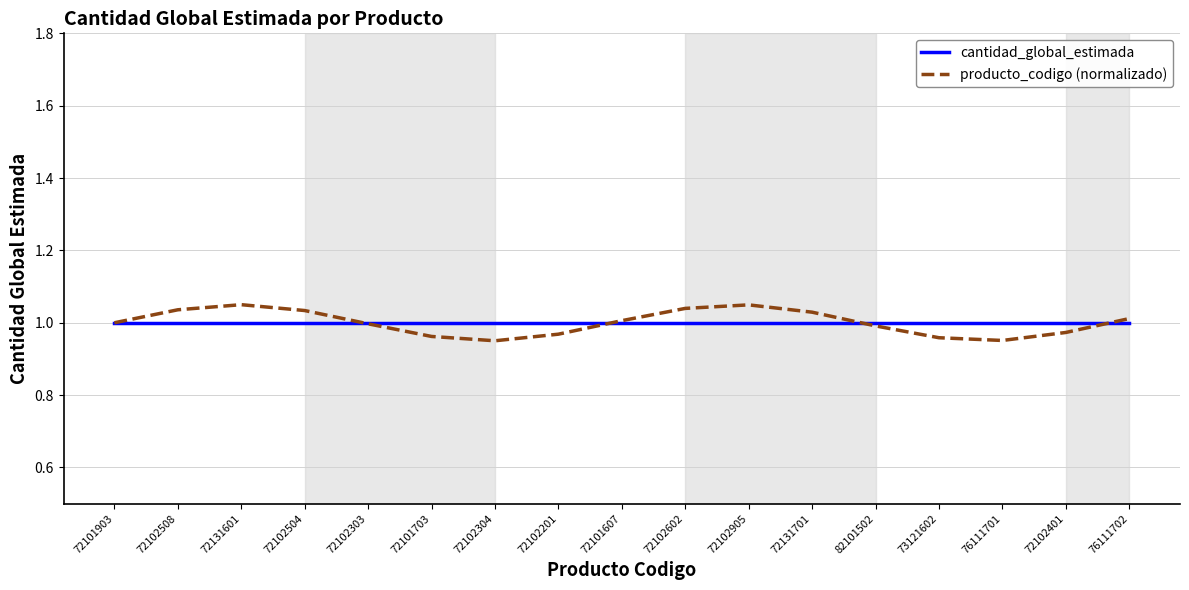

What position from the left is 72102303?

5